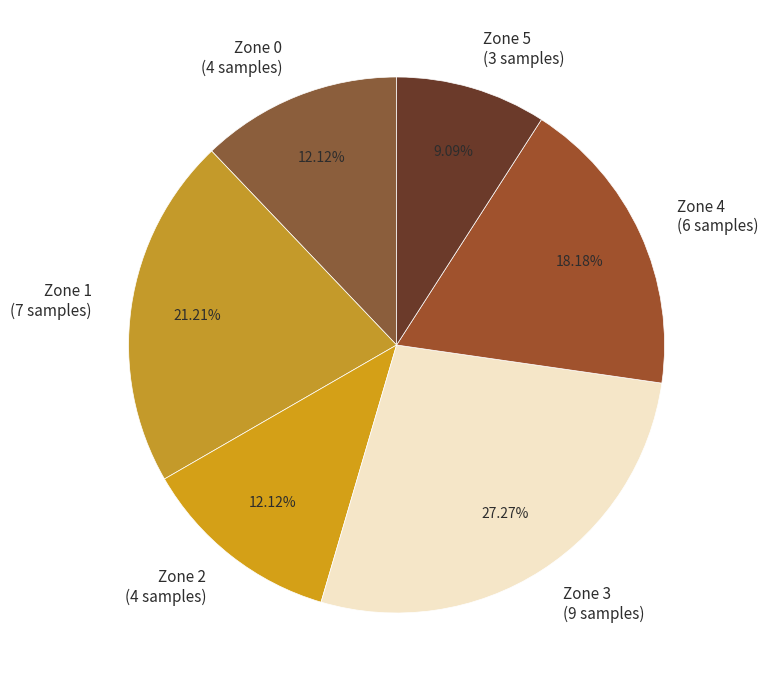

Is it true that Zone 0 is 22% of the pie?

False